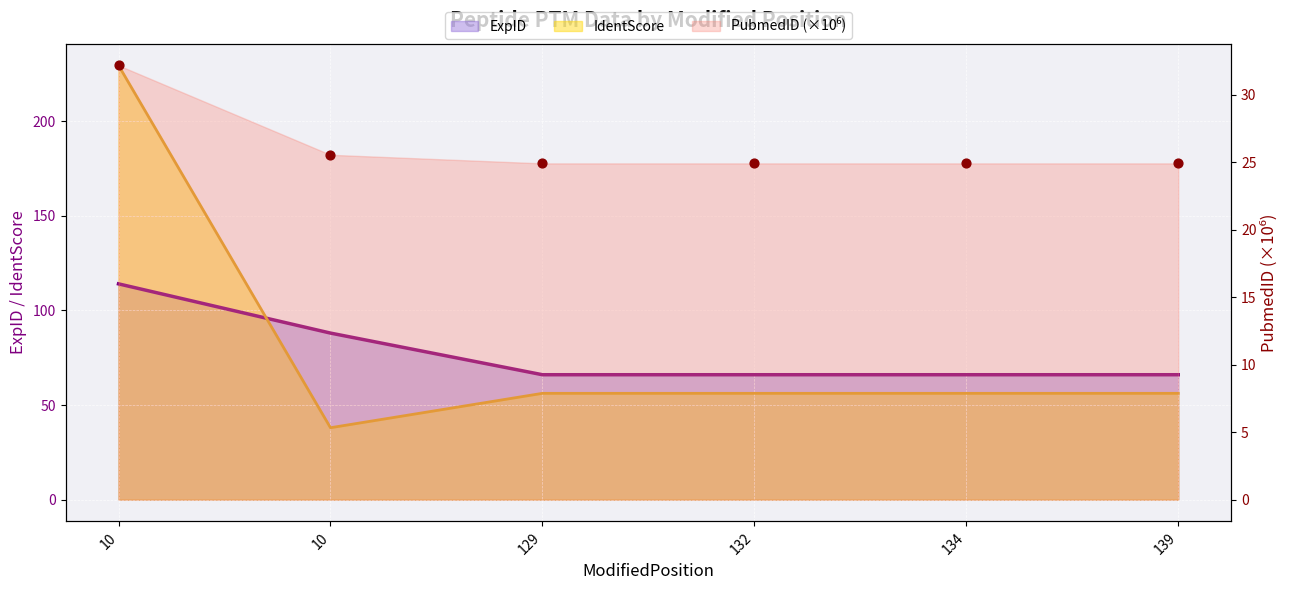

What are all the series names shown in the legend?

ExpID, PubmedID, IdentScore